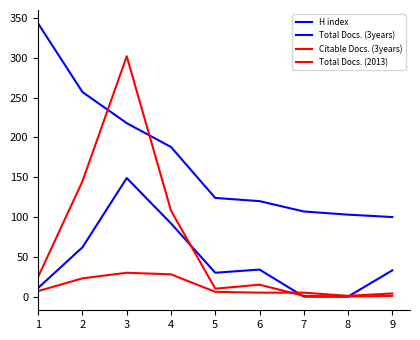

Is it true that Citable Docs. (3years) equals 1 at 9?

True